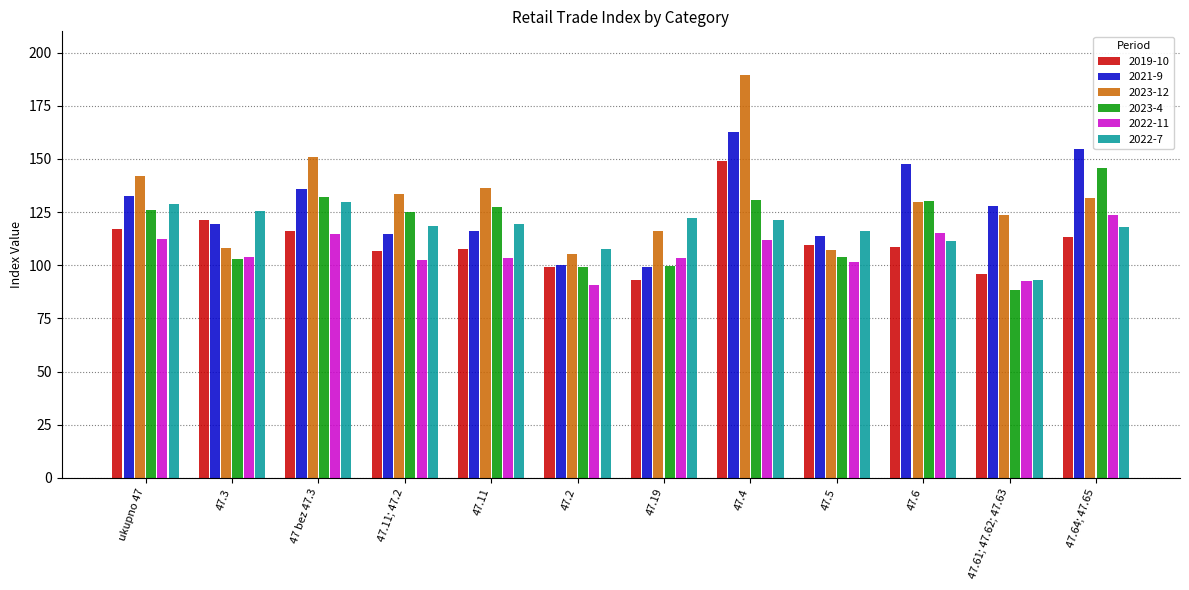

The 2022-11 series shows 102.2 at 47.11; 47.2. True or false?

True